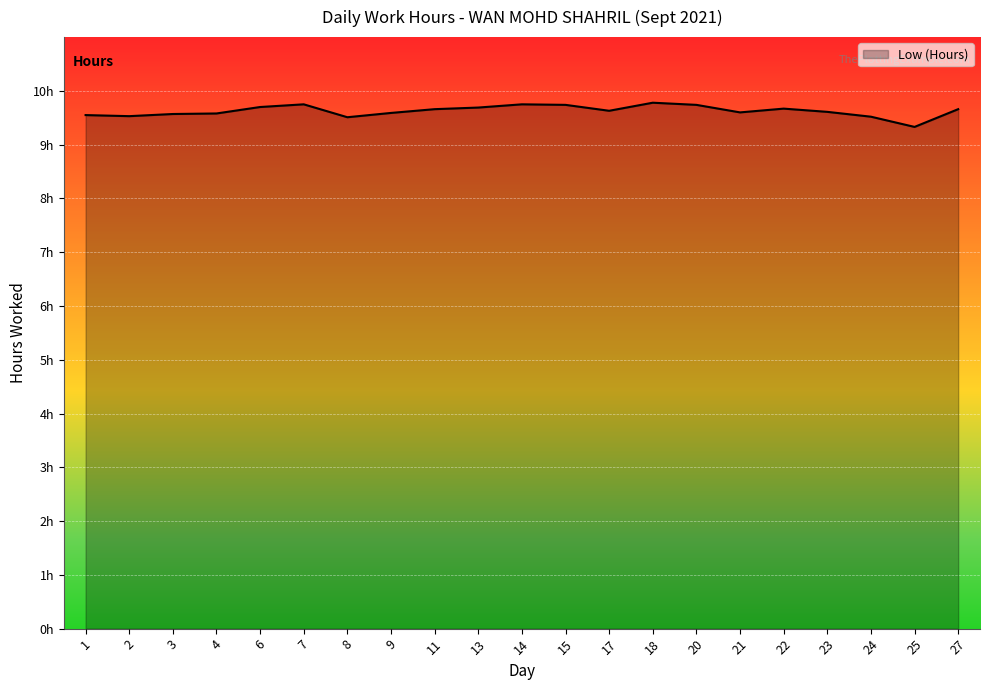

Does the chart have visible grid lines?

Yes